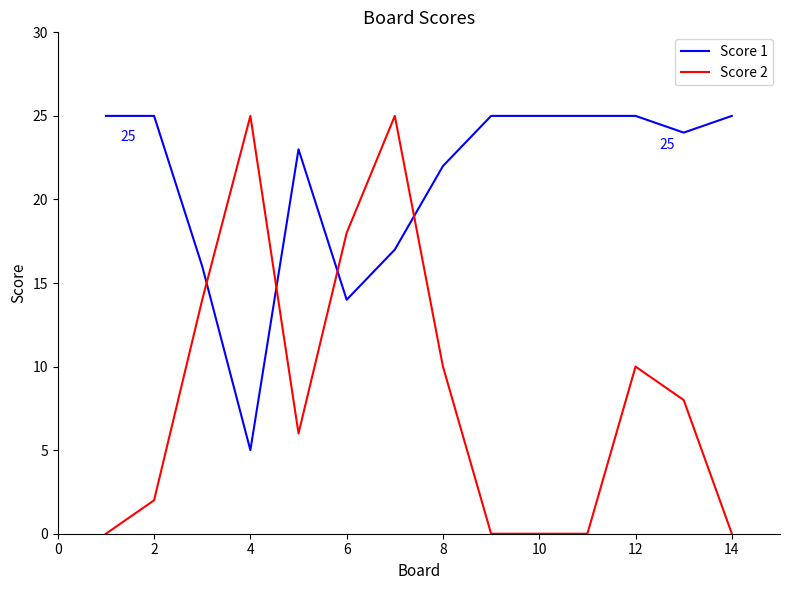

List the series in order of their overall mean, lowest first.

Score 2, Score 1